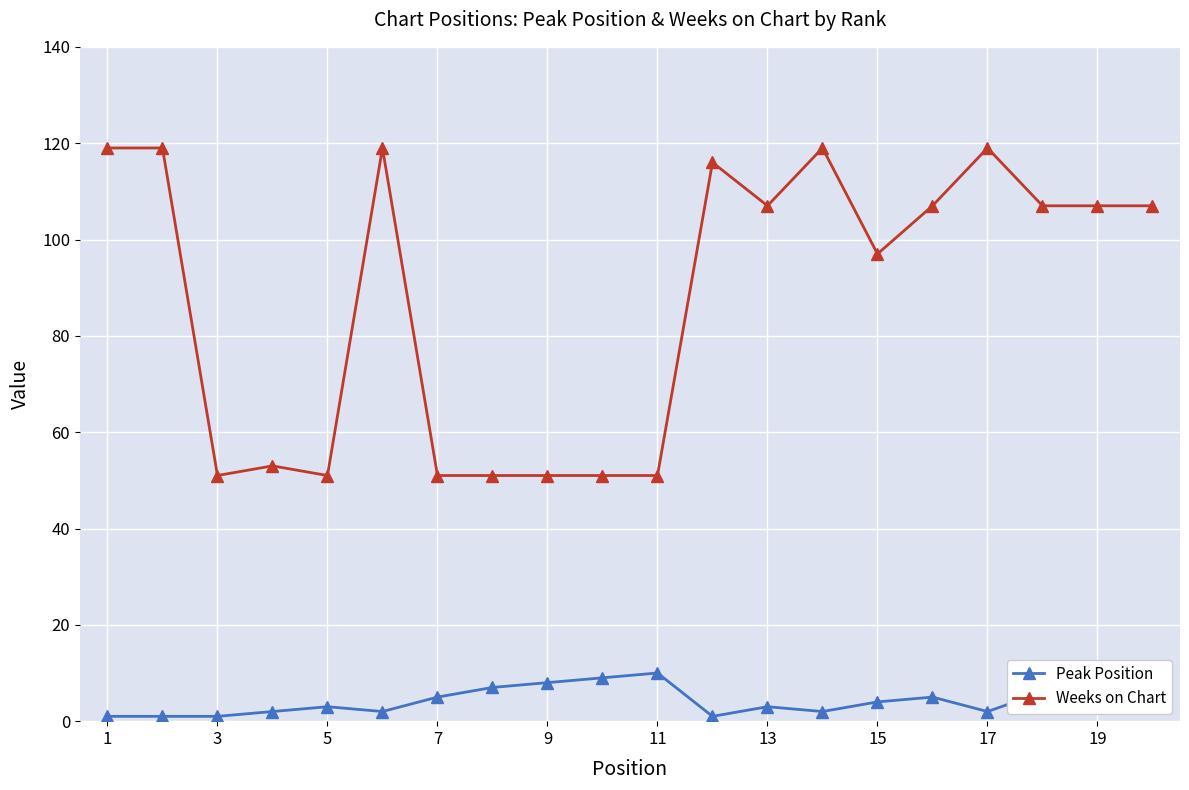

True or false: Peak Position and Weeks on Chart intersect in this chart.

False